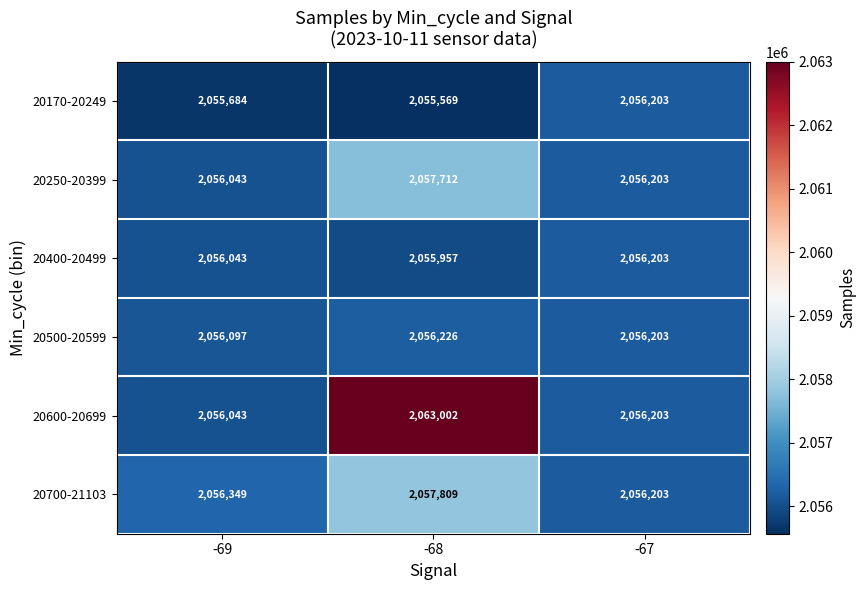

What is the sum of the 20600-20699 values at -68 and -69?

4119045